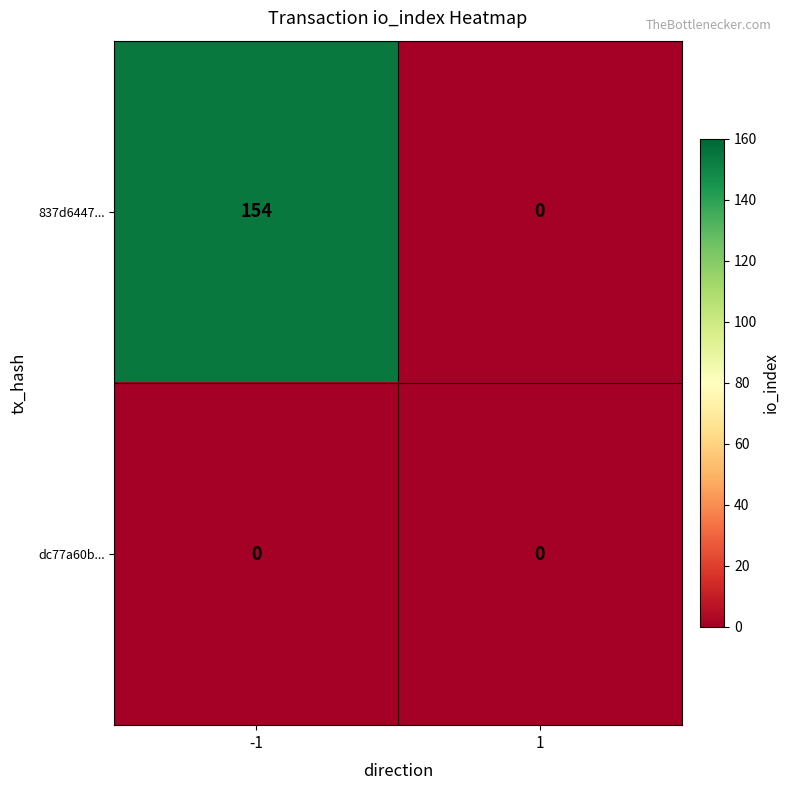

The 837d6447... series shows 50 at -1. True or false?

False